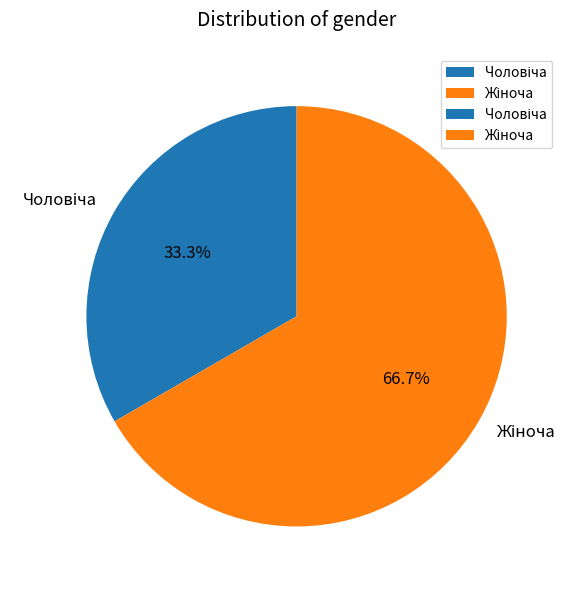

How many segments does this pie chart have?

2